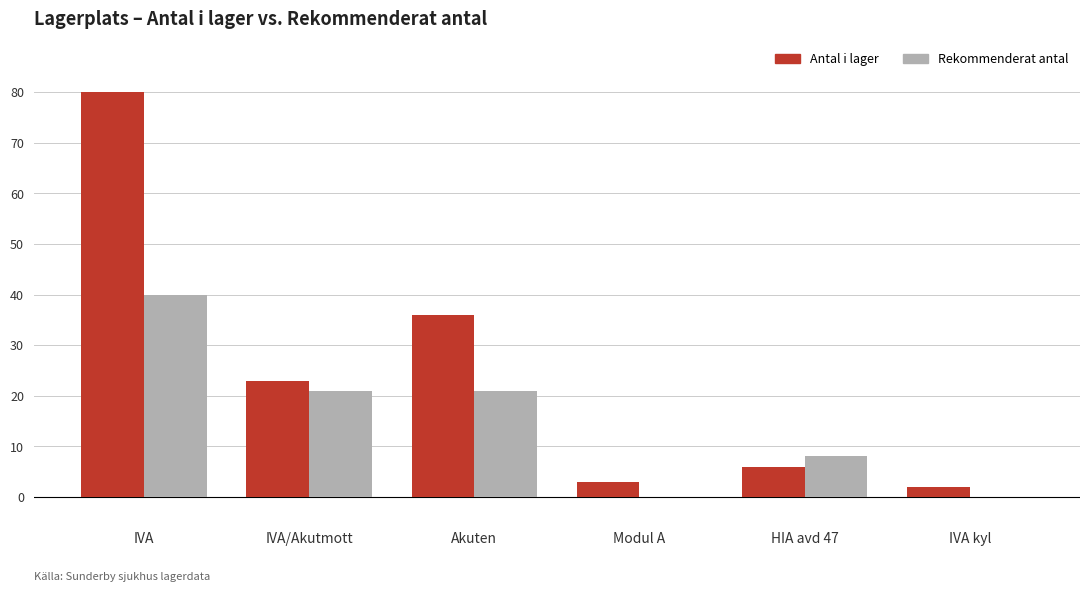

The Antal i lager series shows 58 at Akuten. True or false?

False